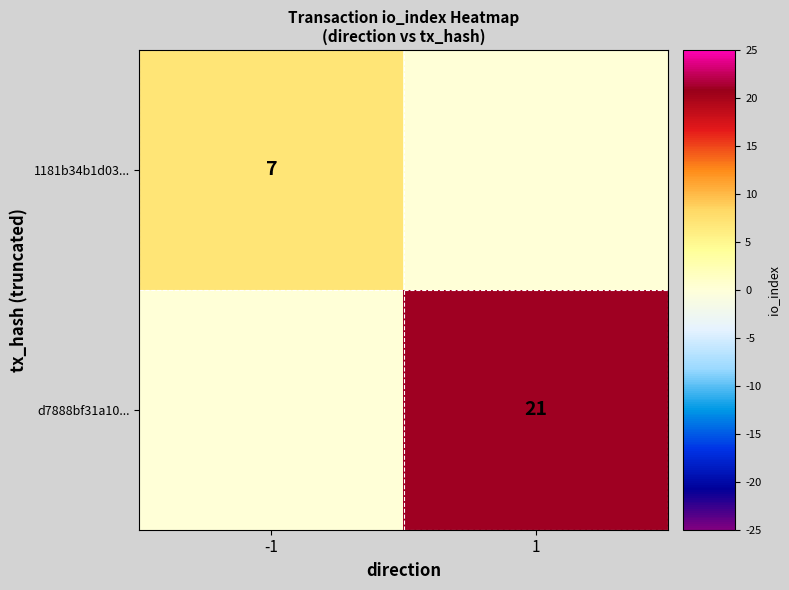

The 1181b34b1d03... series shows 7 at -1. True or false?

True